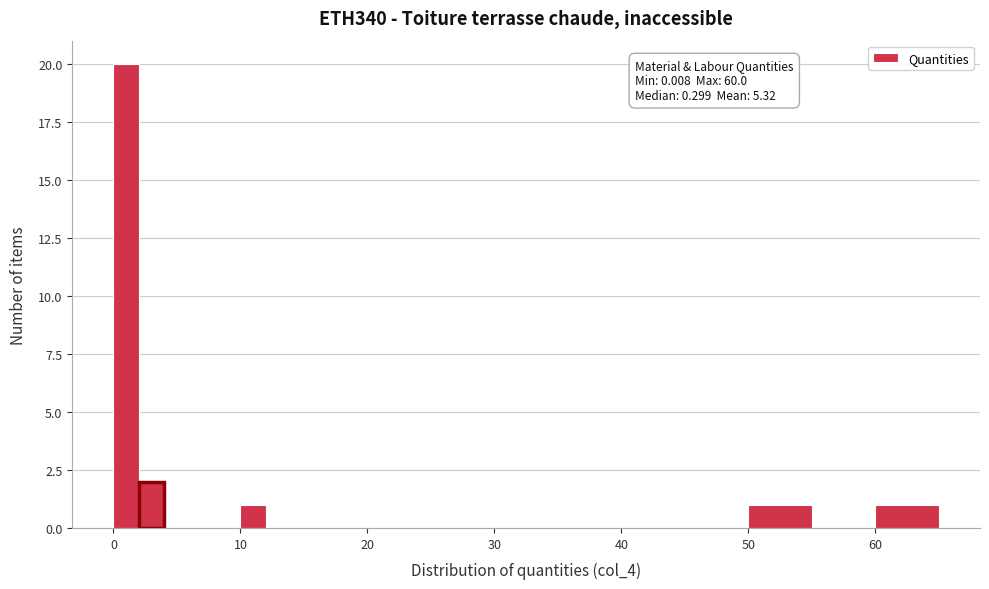

Read against the x-axis, roughly where is the centre of the tallest bar?

1